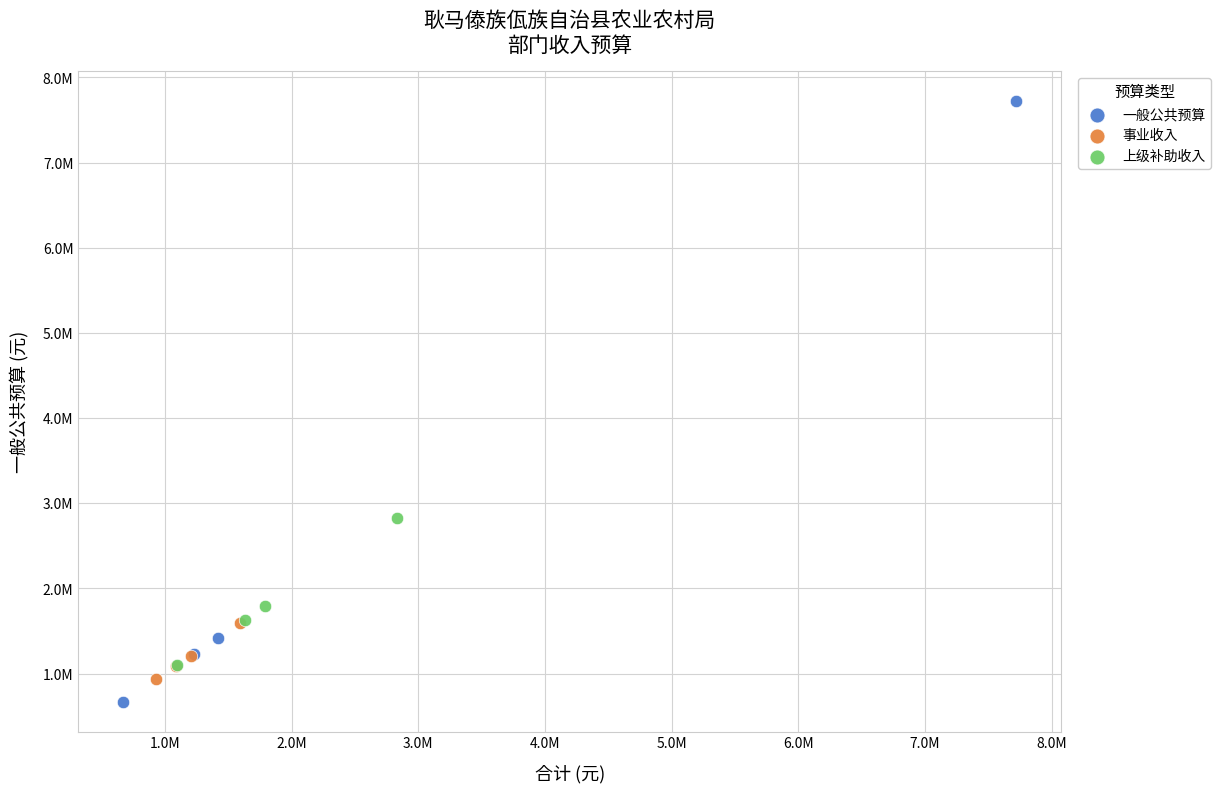

What are all the series names shown in the legend?

一般公共预算, 事业收入, 上级补助收入